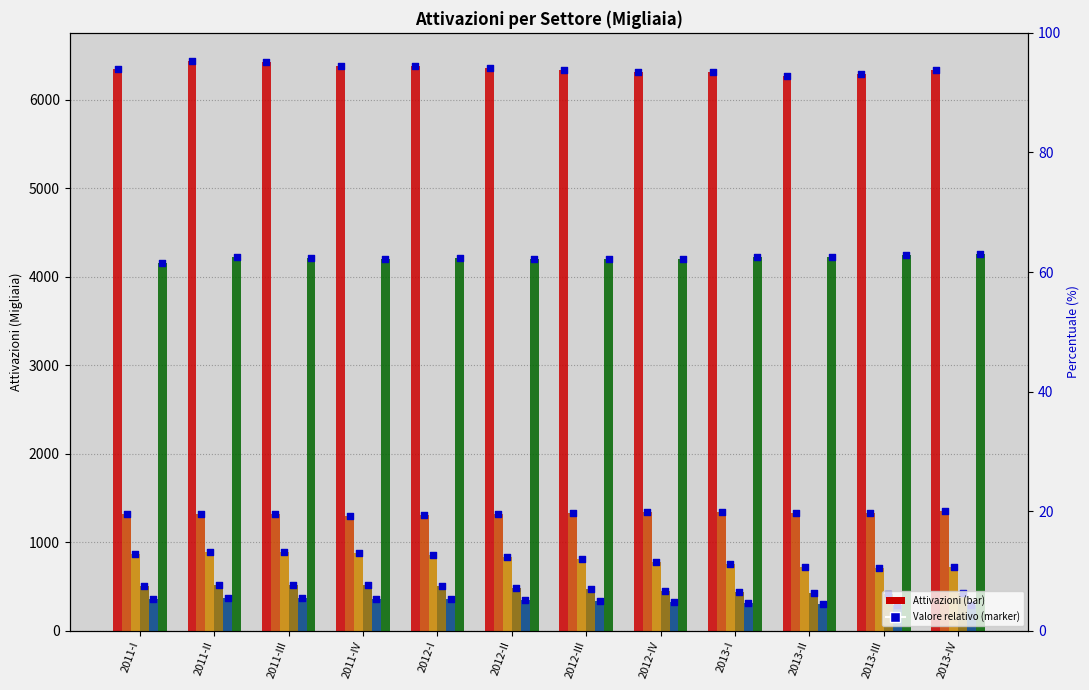

Which series has the largest total across all categories?

Totale (A_U)